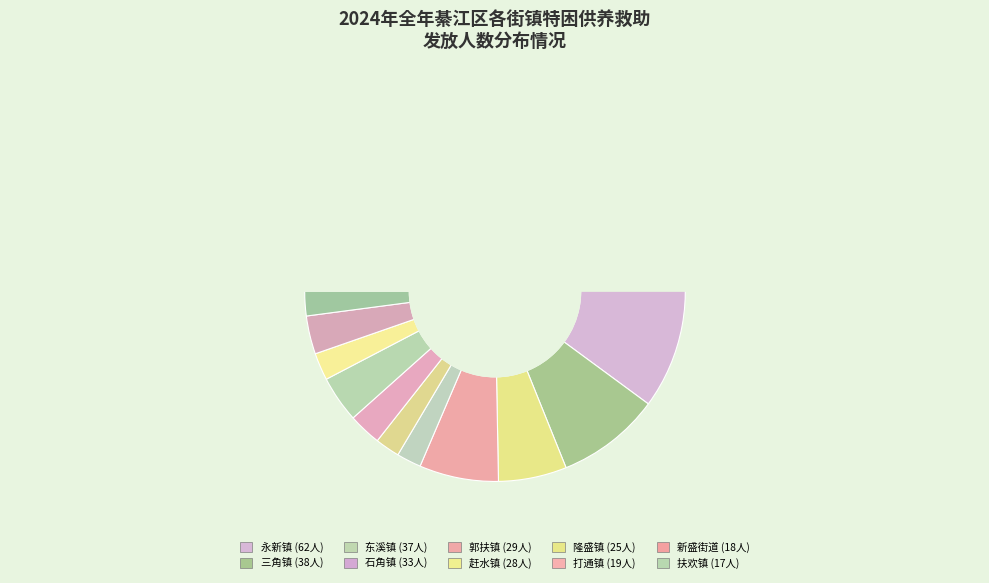

To the nearest percent, what is the combined percentage of 新盛街道 and 三江街道?

7%